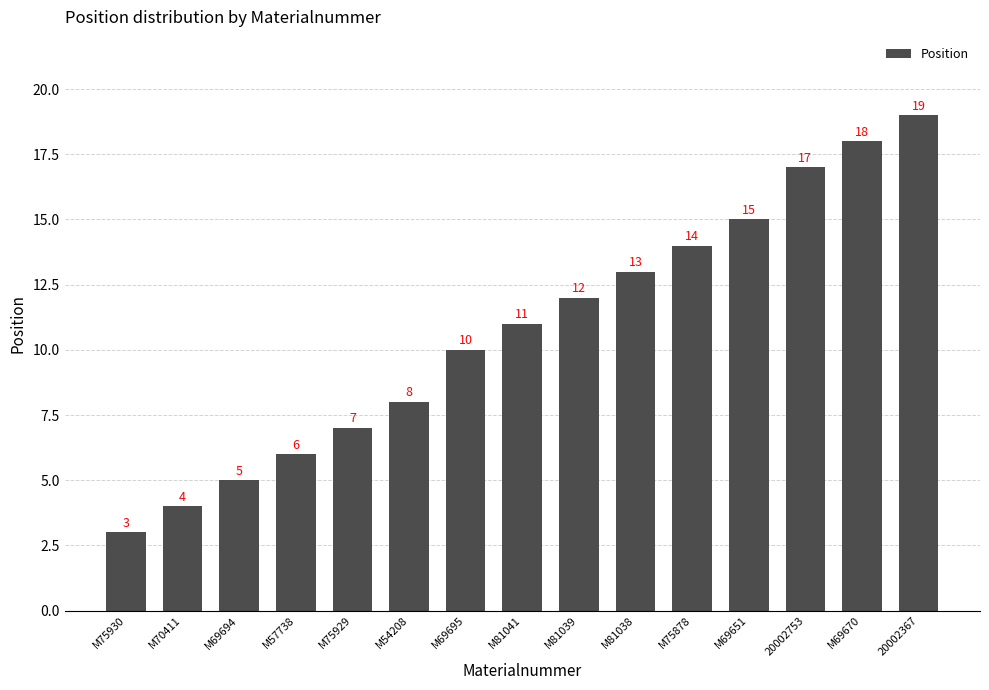

How many bars are there in total?

15